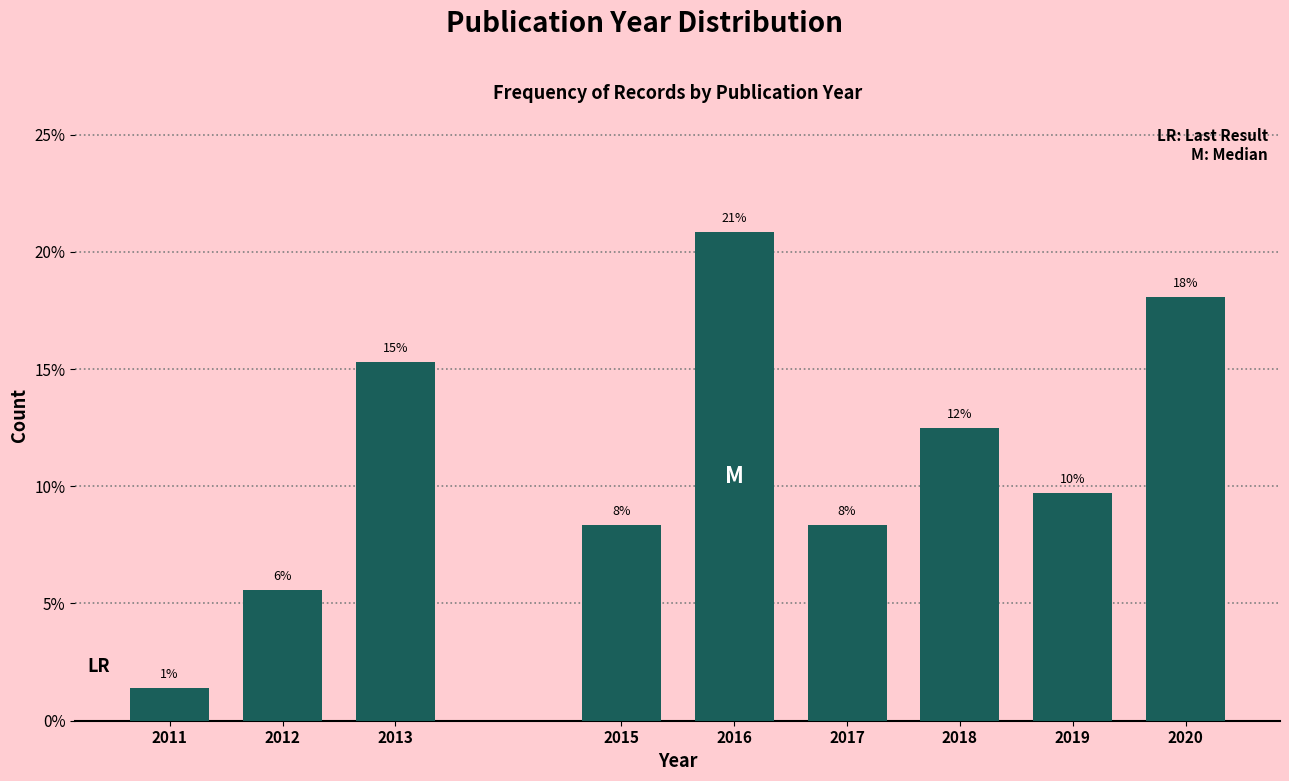

Does the chart contain any negative values?

No